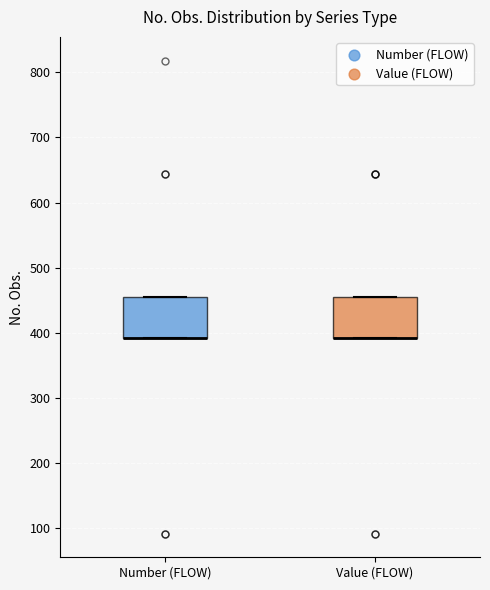

Where is the lower edge of the box for Value (FLOW) on the y-axis? The values are not printed on the chart, so give them approximately, as read against the axis.

390